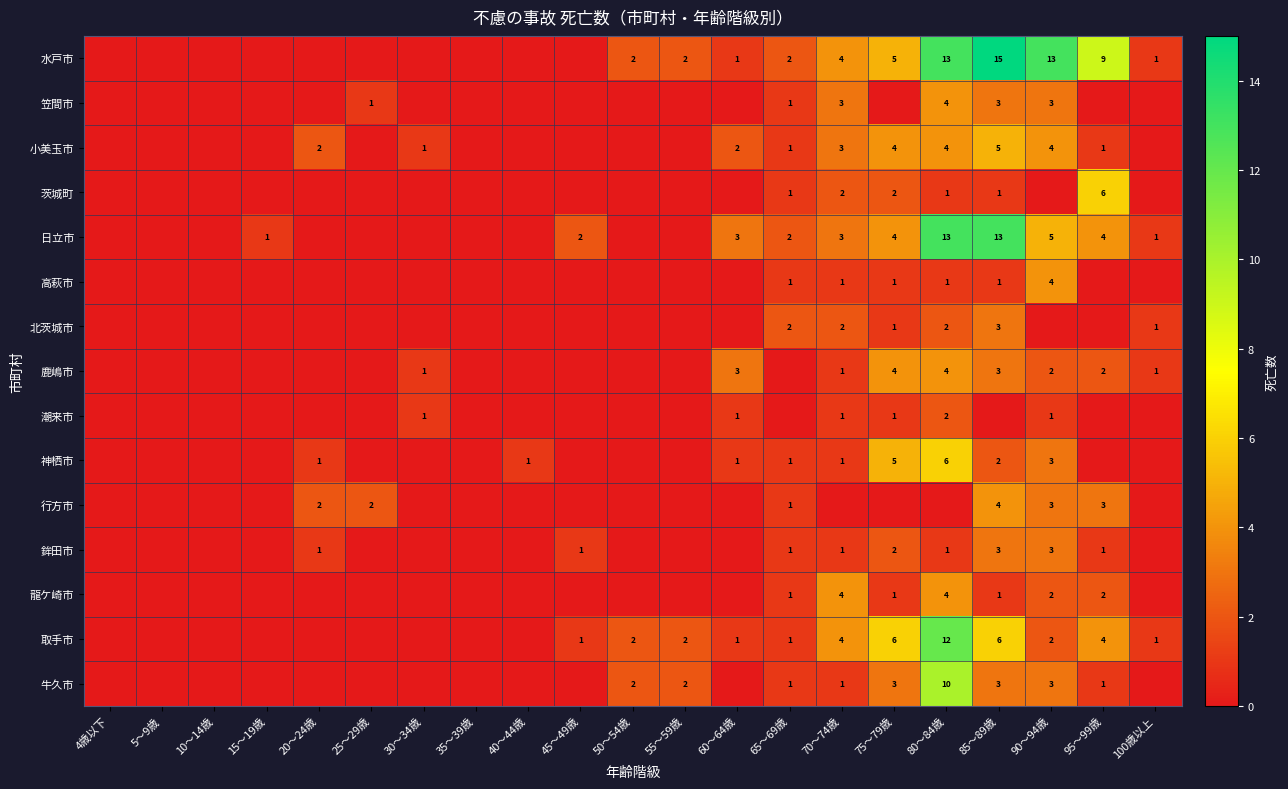

True or false: 龍ケ崎市 has a value of 4 at 80～84歳.

True